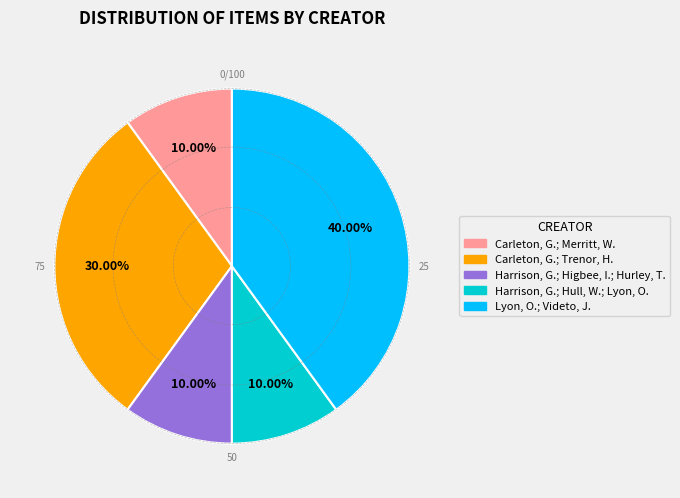

Is there a majority slice in this chart?

No